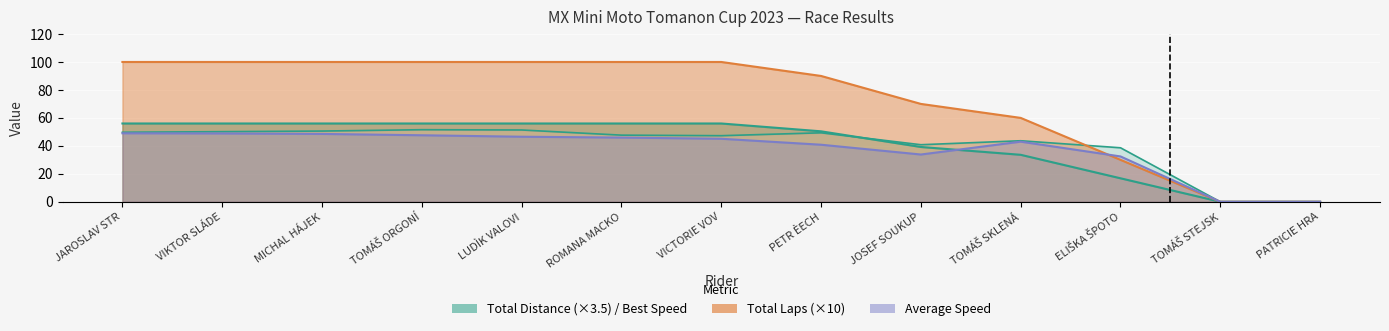

Which series has the widest spread of values?

Total Laps